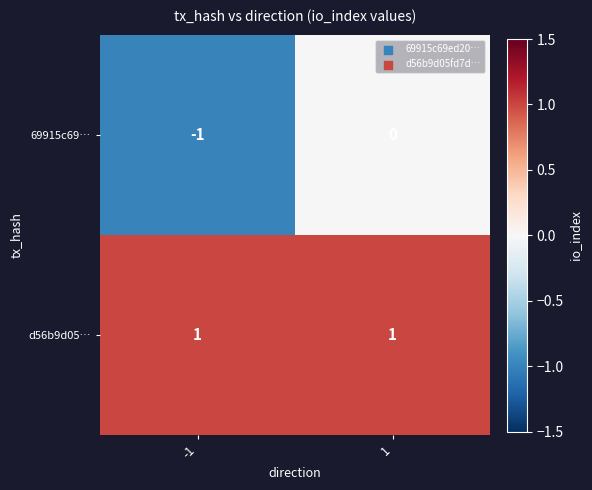

The value of d56b9d05… at 1 is 1. True or false?

True